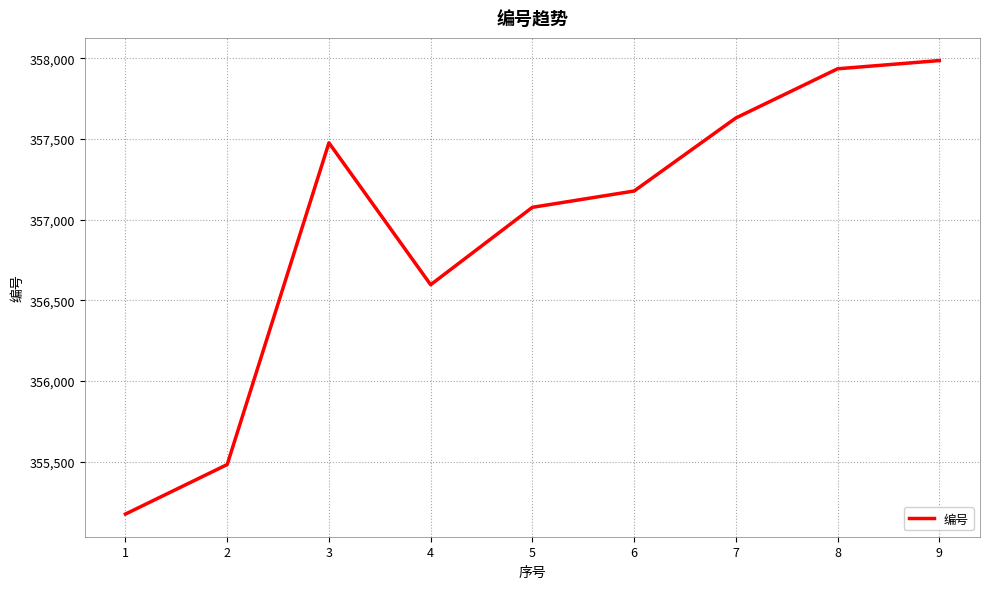

What is the difference between the values at 5 and 7?

554